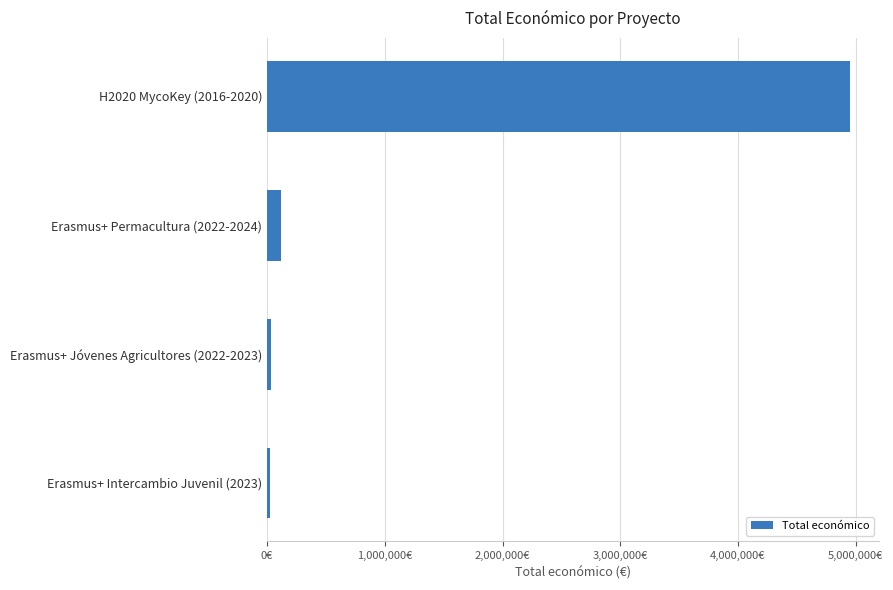

Where is the data nearest to the value 2489400?

Erasmus+ Permacultura (2022-2024)